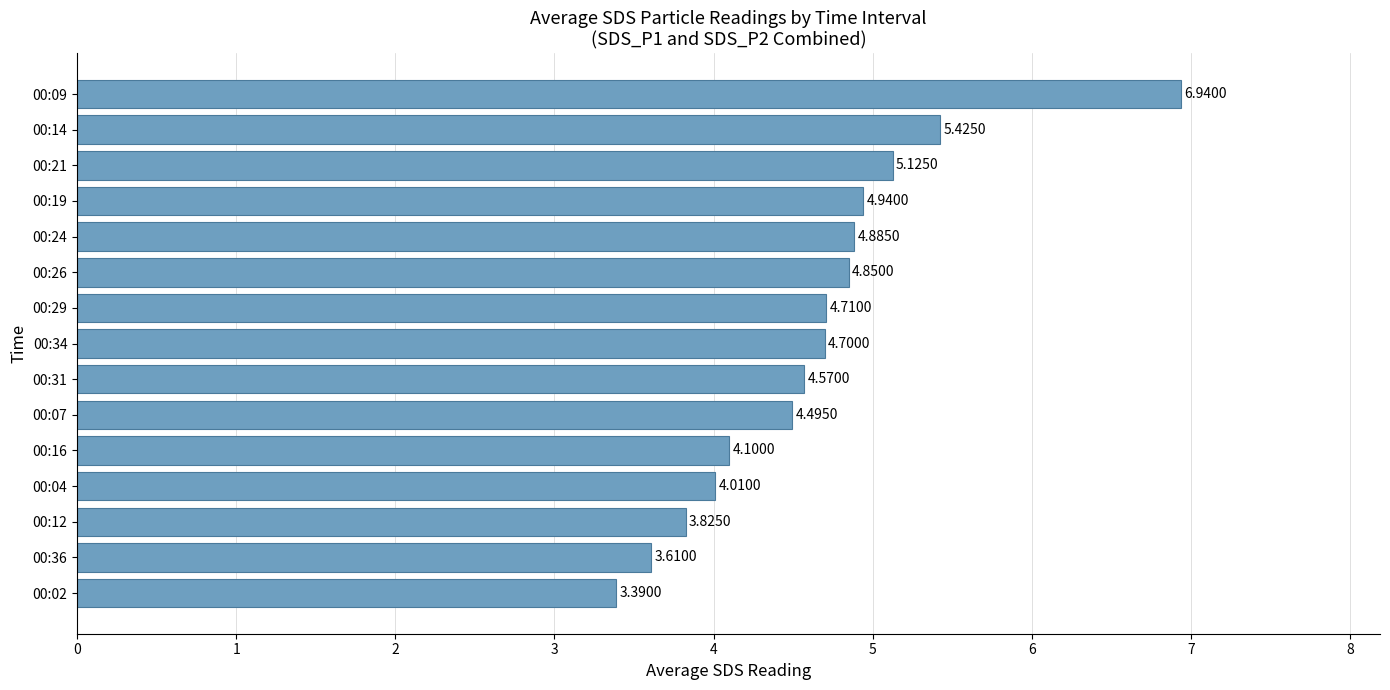

What is the ratio of the value at 00:34 to the value at 00:36?

1.3